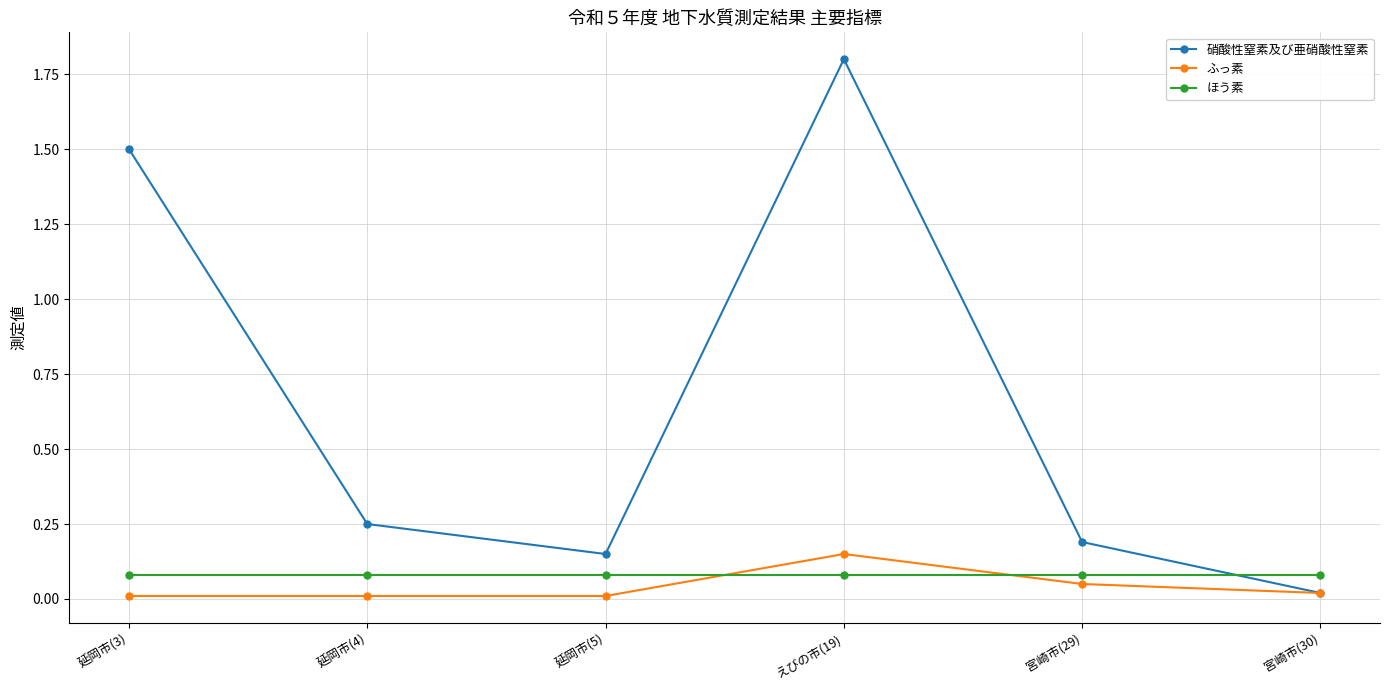

Which series has the largest range (max minus min)?

硝酸性窒素及び亜硝酸性窒素